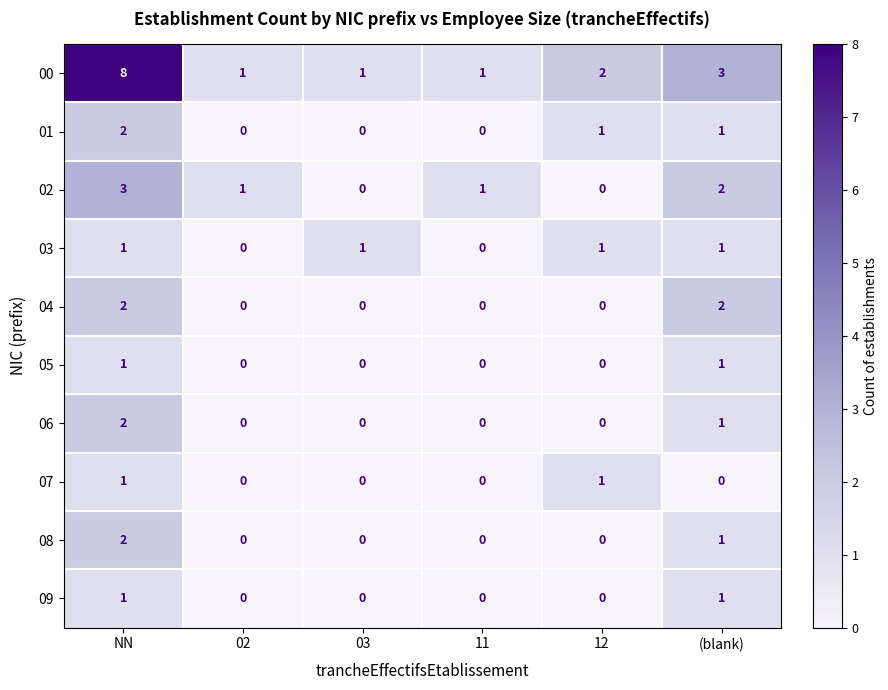

Which series changed the most between NN and 11?

00